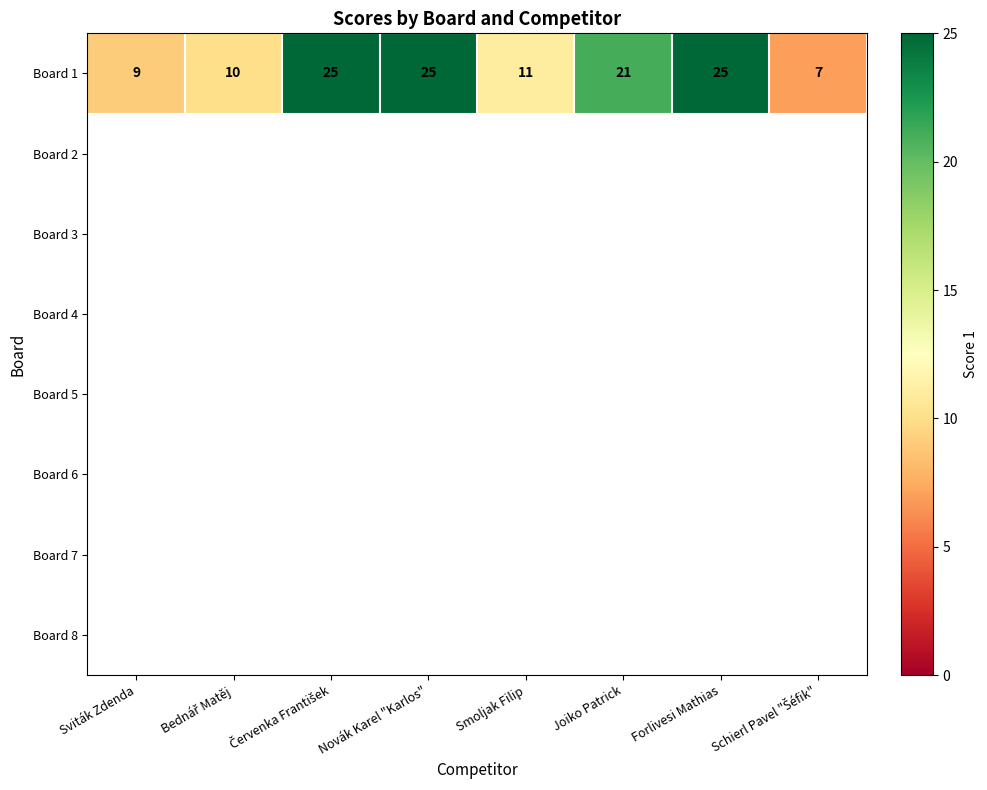

Reading right to left, transcribe all the data shown in this chart.

7	25	21	11	25	25	10	9